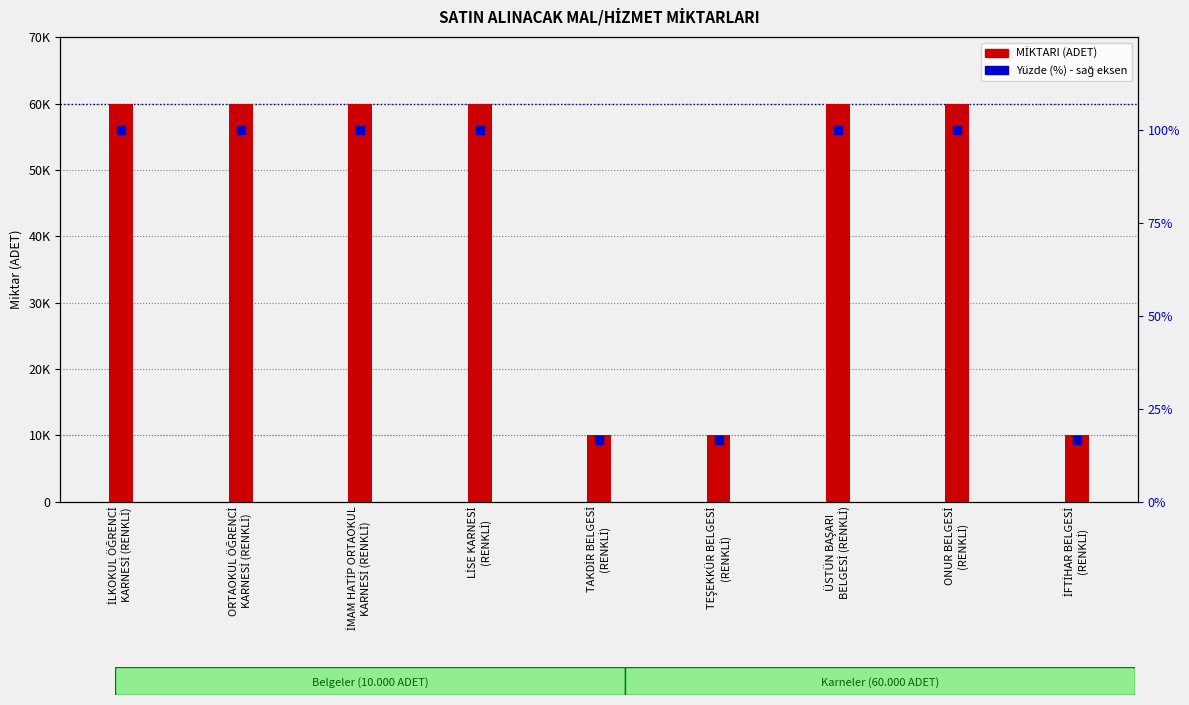

Is the value of MİKTARI (ADET) at ONUR BELGESİ
(RENKLİ) greater than the value of Yüzde (%) at ORTAOKUL ÖĞRENCİ
KARNESİ (RENKLİ)?

Yes